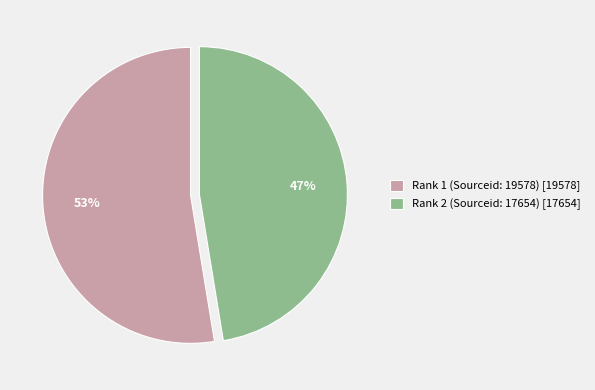

To the nearest percent, what percentage of the pie is Rank 2 (Sourceid: 17654)?

47%